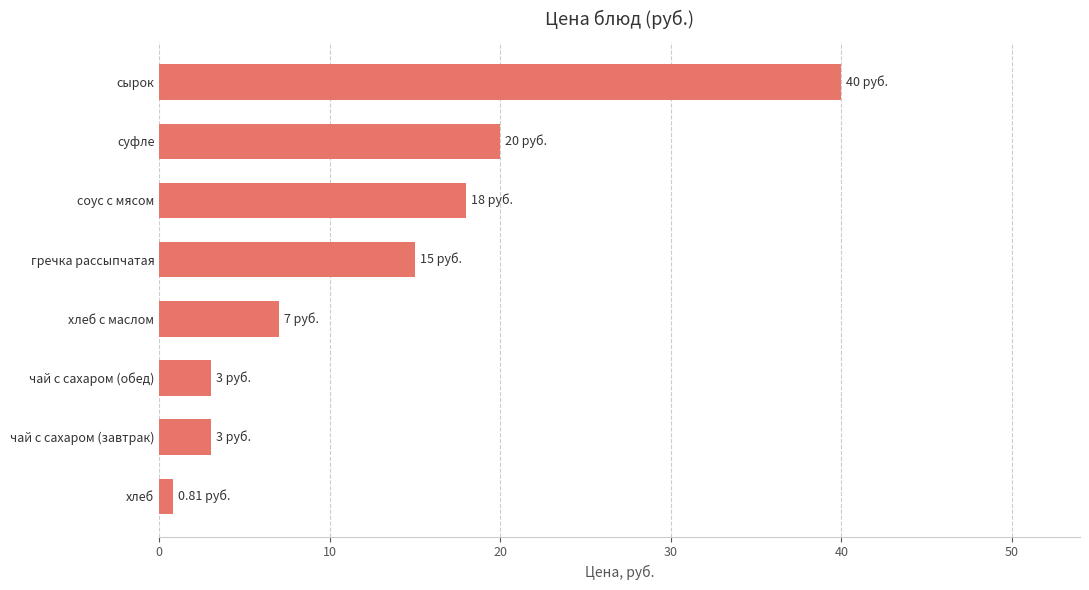

What is the change in value from чай с сахаром (обед) to соус с мясом?

+15.0